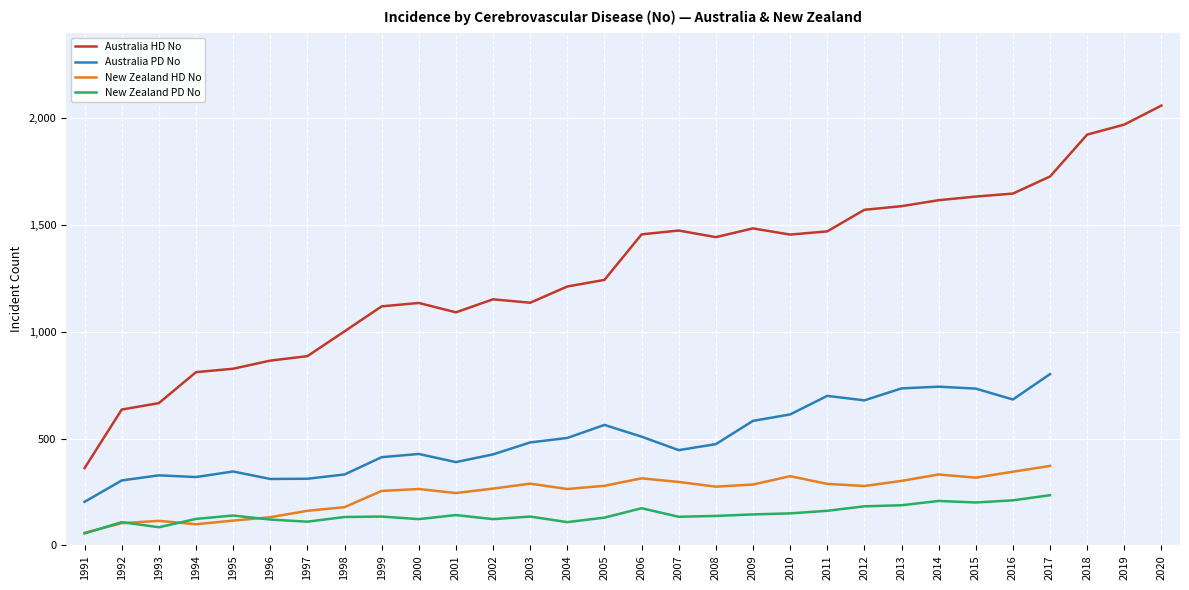

How many distinct data groups are displayed?

4